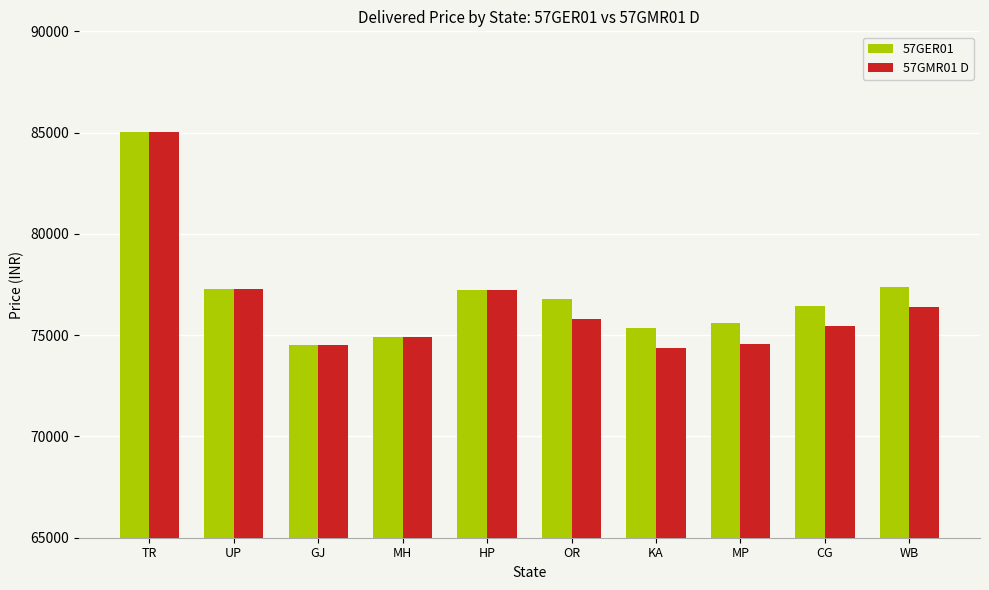

At which label does 57GER01 first exceed 76803?

TR